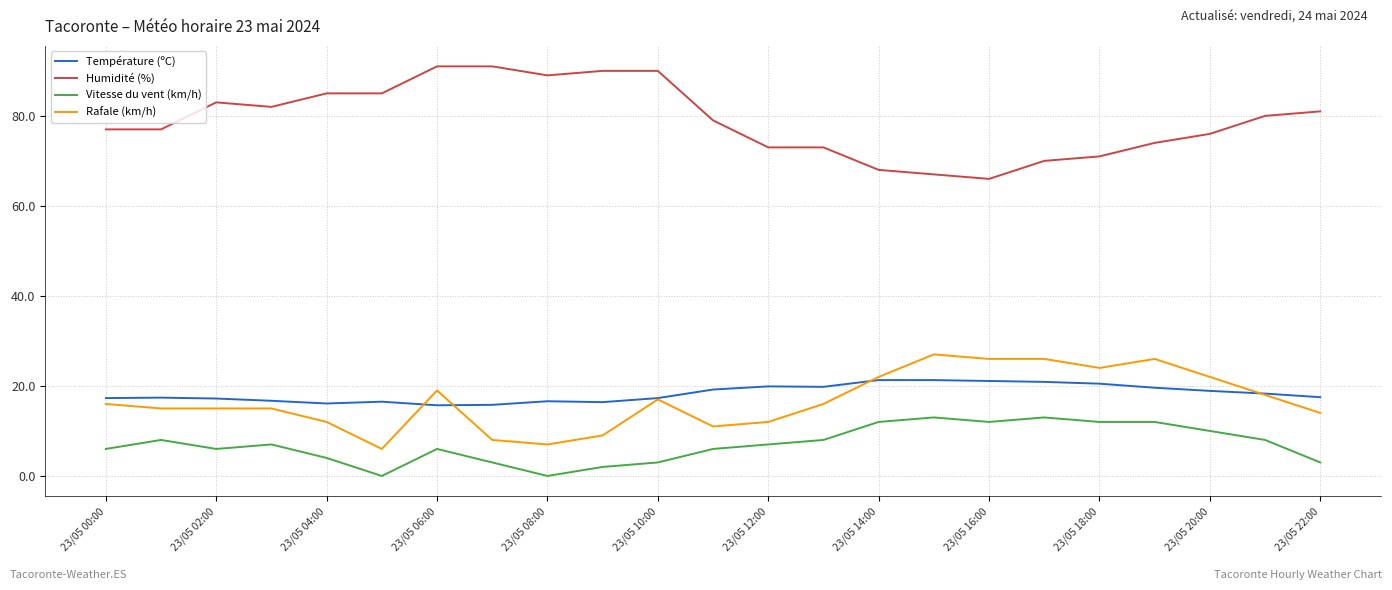

What is the sum of all Température (ºC) values?

421.3